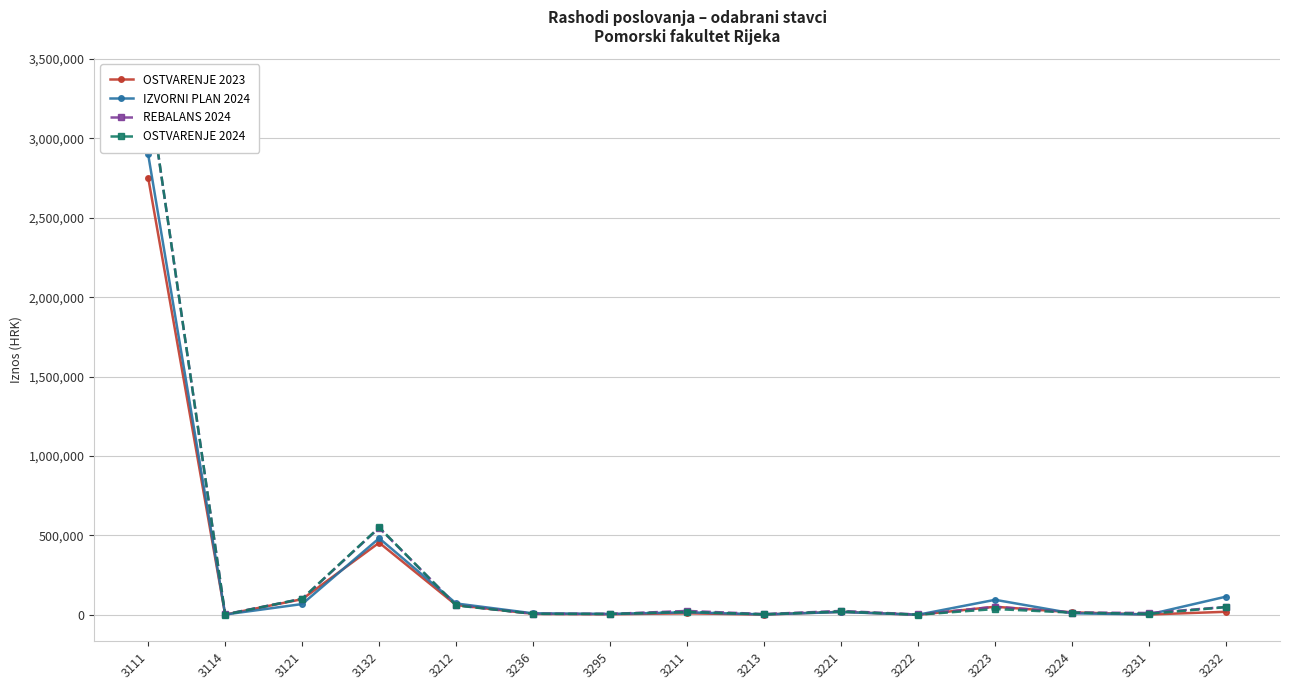

What is the label of the 7th point from the left?

3295